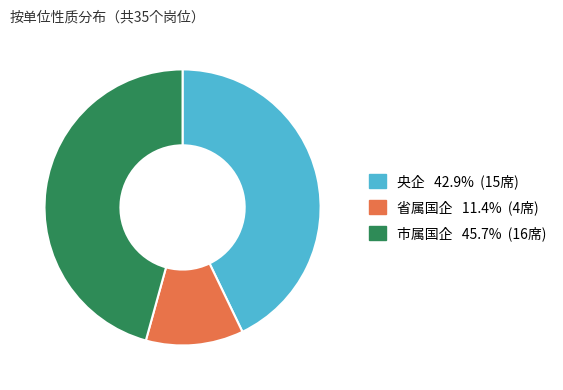

What is the ratio of the value at 省属国企 to the value at 央企?

0.3